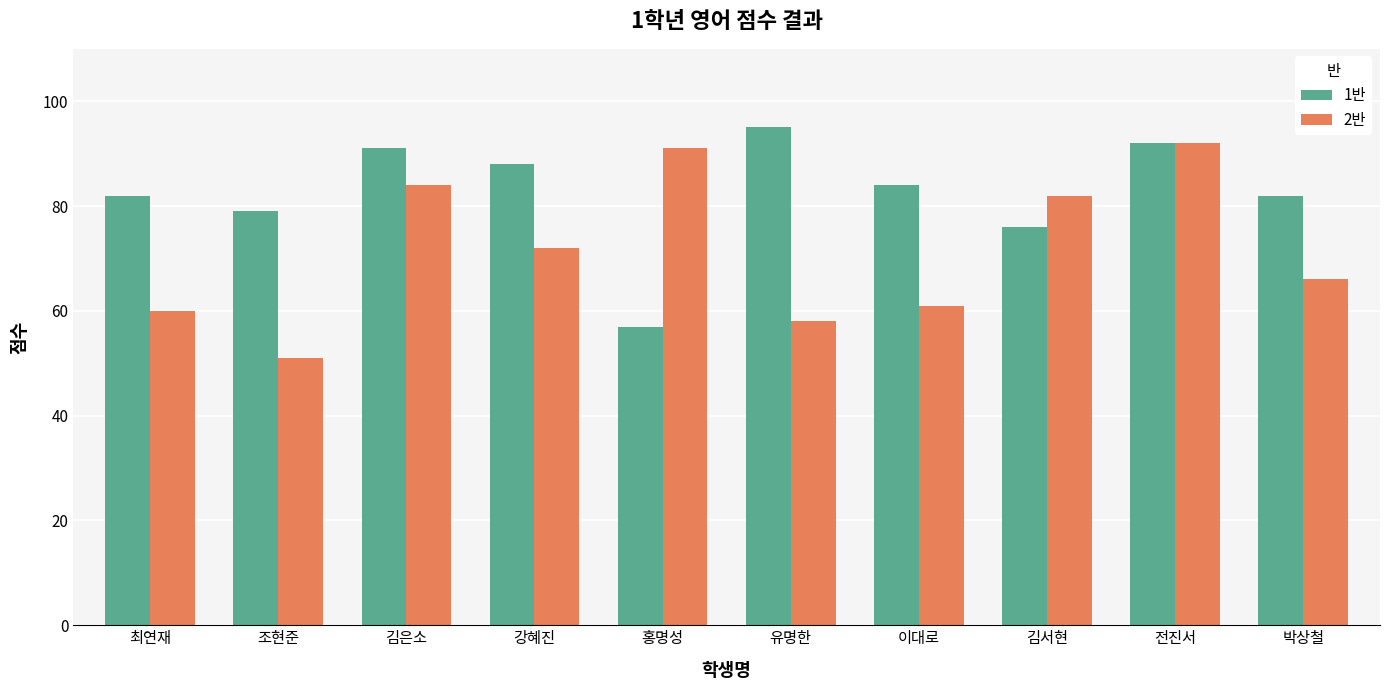

Which series has the largest total across all categories?

1반